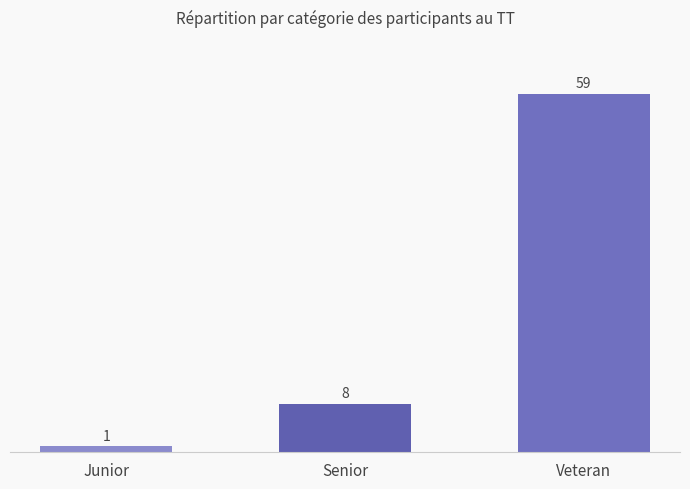

What is the difference between the maximum and second lowest values?

51